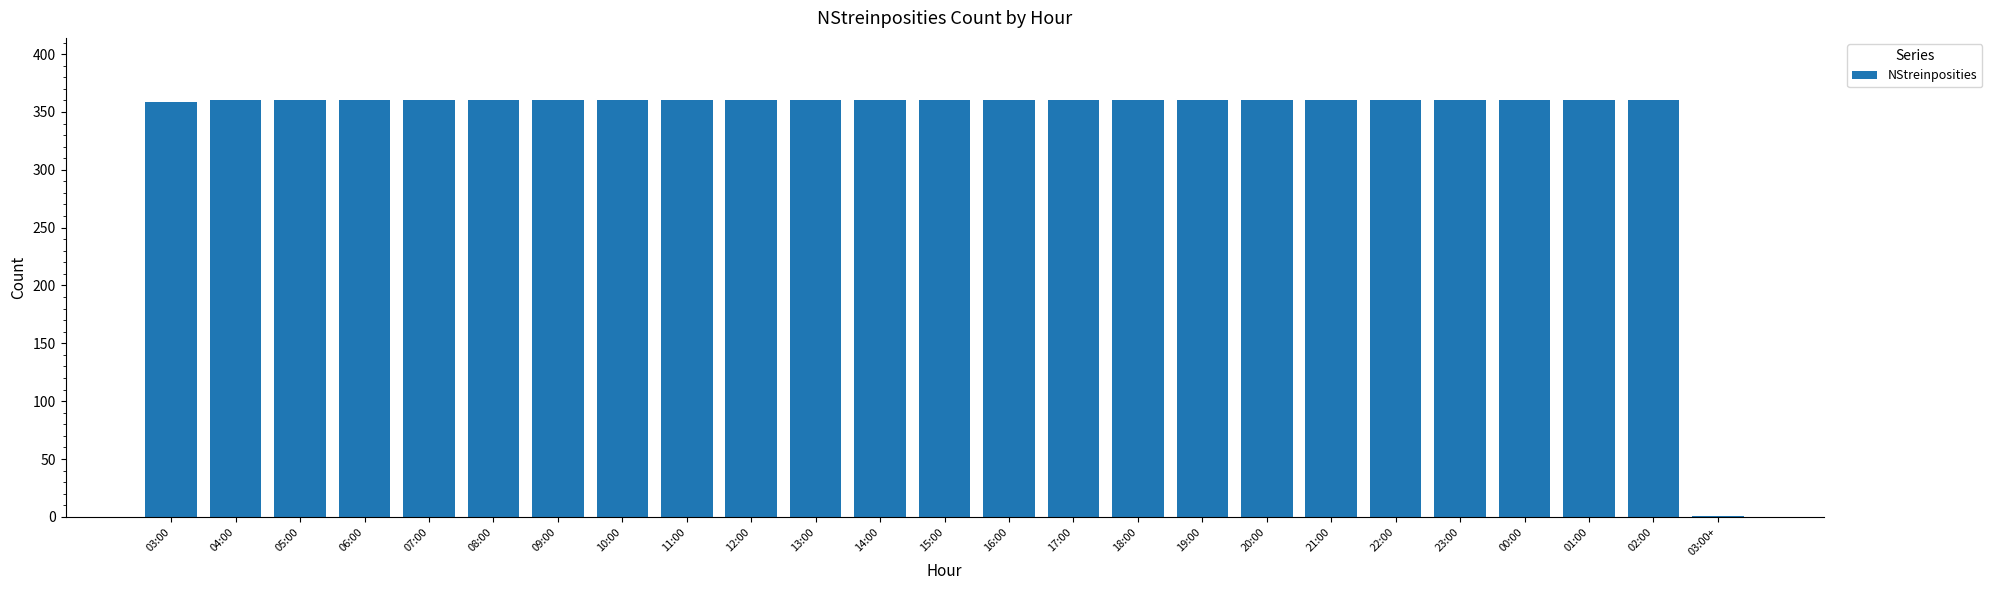

What is the sum of all values?

8640